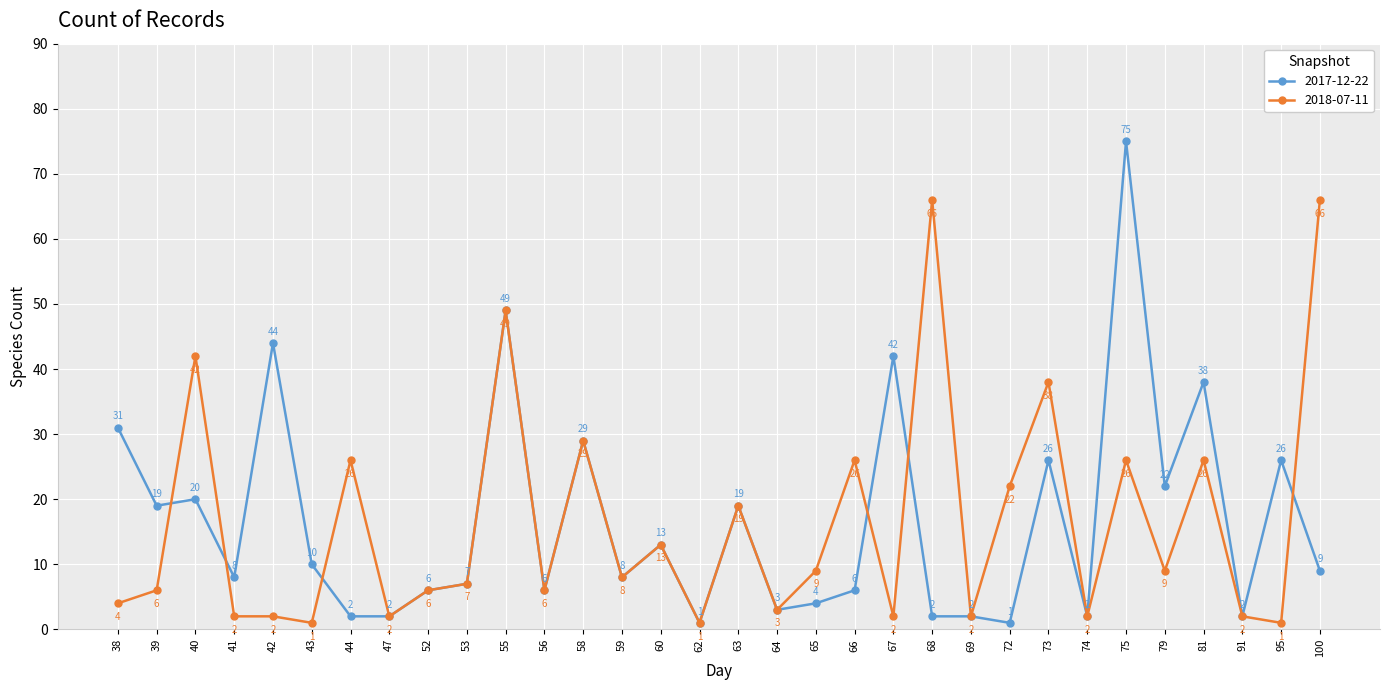

The 2017-12-22 series shows 28 at 40. True or false?

False